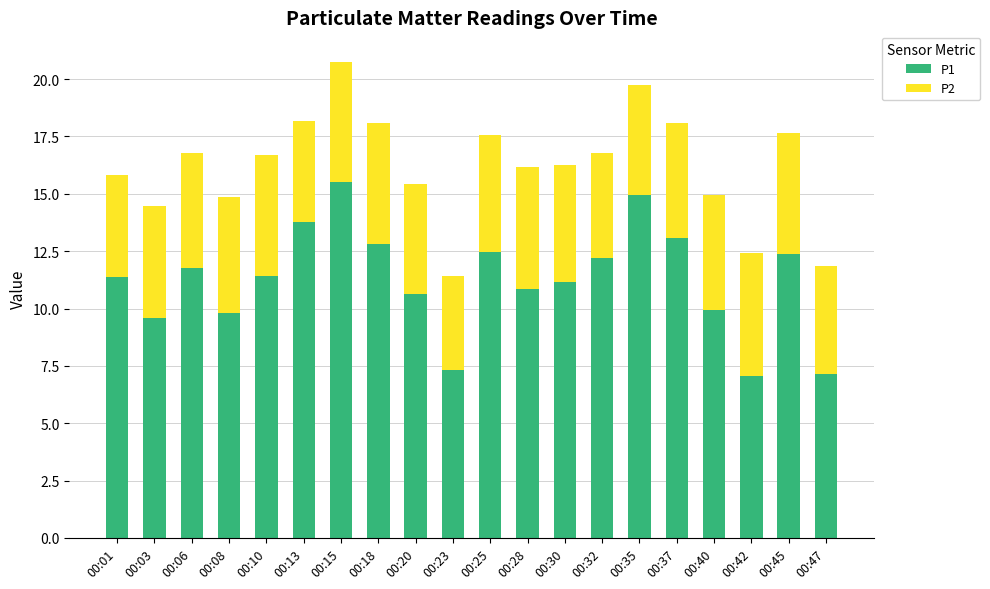

The value of P1 at 00:42 is 3.5. True or false?

False